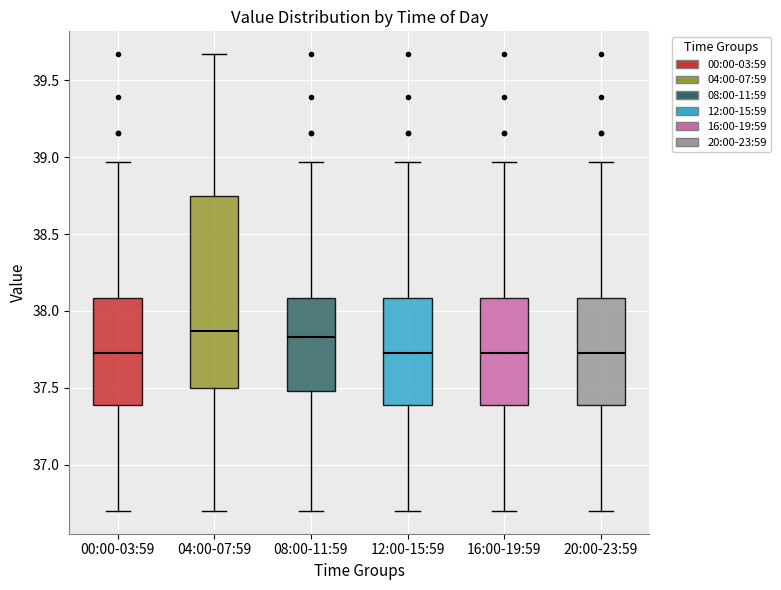

Reading left to right, read every box against the y-axis: the position of its median line, the range the box covers, and the ends of its whiskers. The values are not printed on the chart, so give them approximately, as read against the axis.

00:00-03:59: median 37.75, box 37.40 to 38.10, whiskers 36.70 to 38.95
04:00-07:59: median 37.85, box 37.50 to 38.75, whiskers 36.70 to 39.65
08:00-11:59: median 37.85, box 37.50 to 38.10, whiskers 36.70 to 38.95
12:00-15:59: median 37.75, box 37.40 to 38.10, whiskers 36.70 to 38.95
16:00-19:59: median 37.75, box 37.40 to 38.10, whiskers 36.70 to 38.95
20:00-23:59: median 37.75, box 37.40 to 38.10, whiskers 36.70 to 38.95